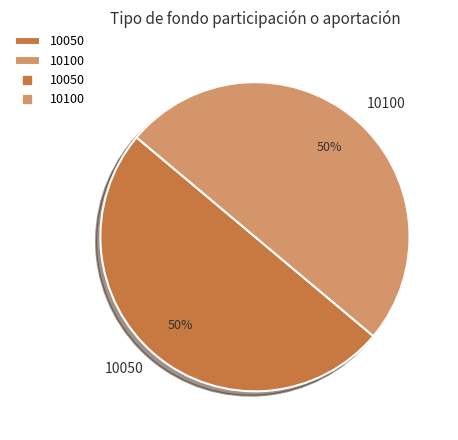

Combined, do 10050 and 10100 account for over 50%?

Yes